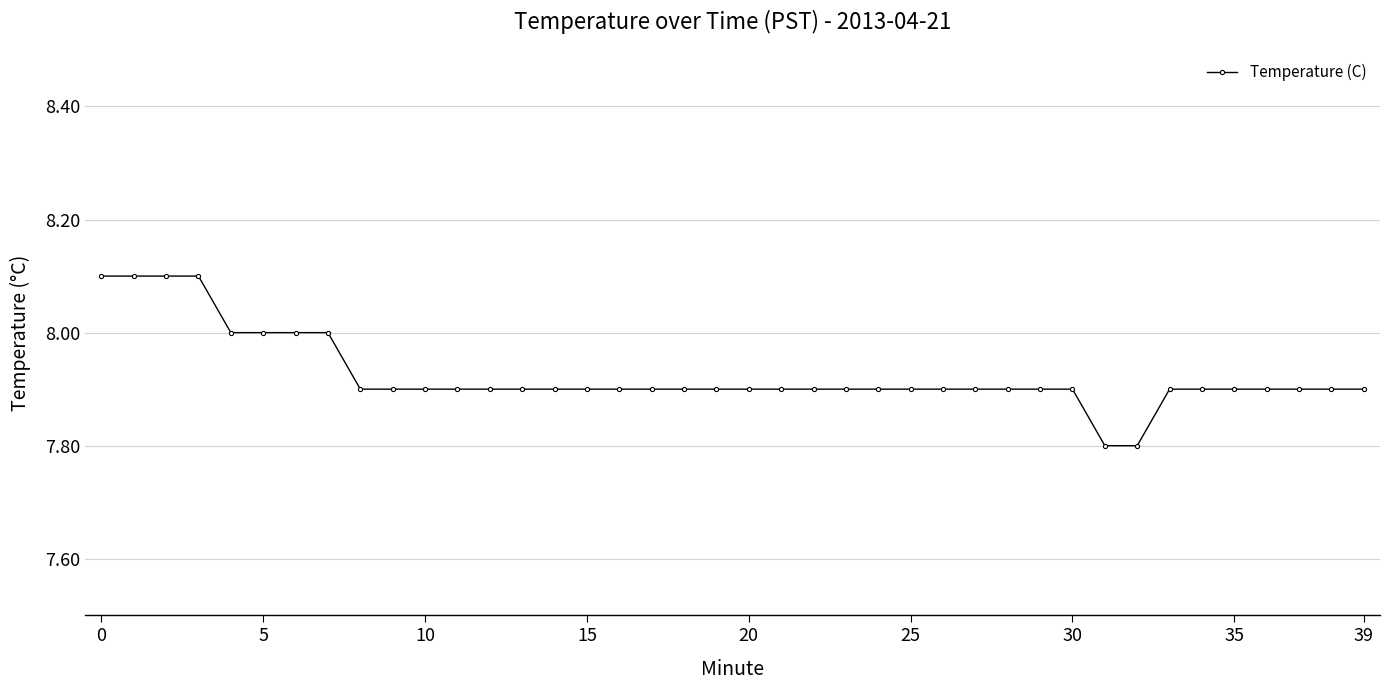

What is the value of the 4th point from the left?

8.1